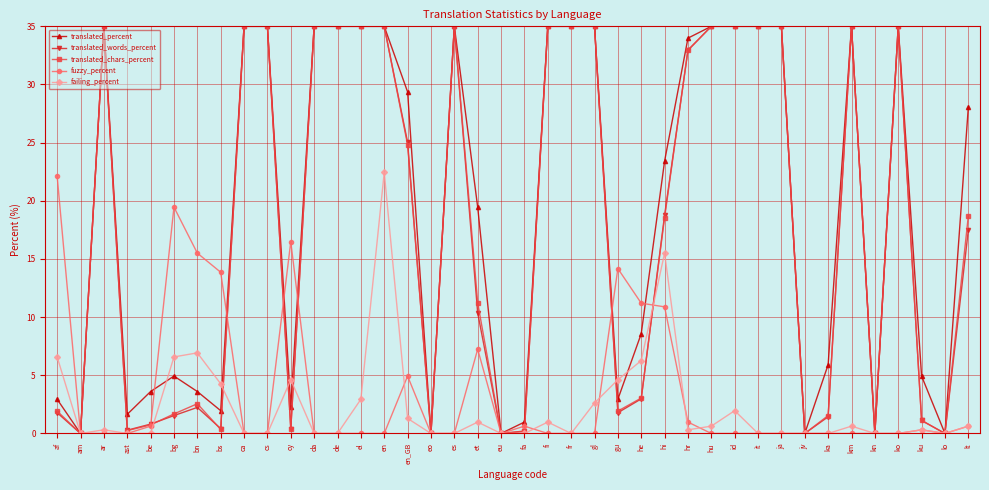

What is the maximum value for fuzzy_percent?

22.1